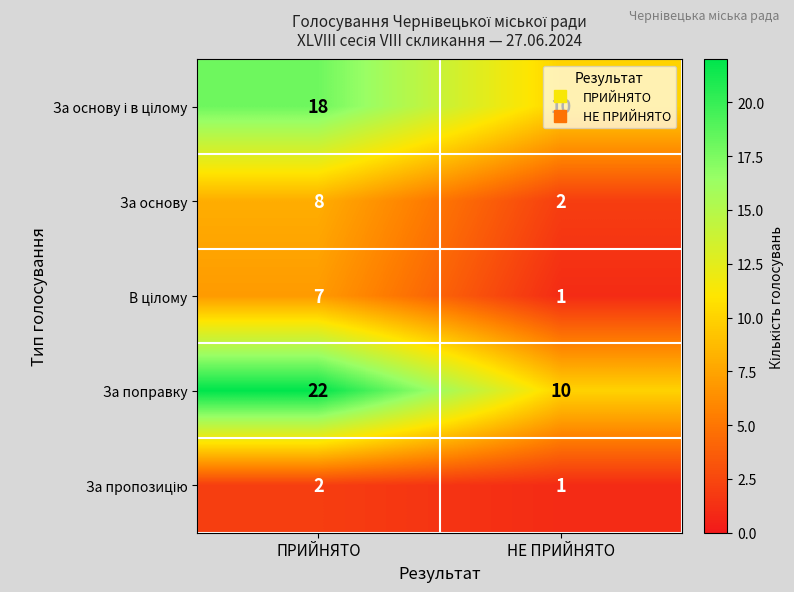

What is the greatest value displayed?

22